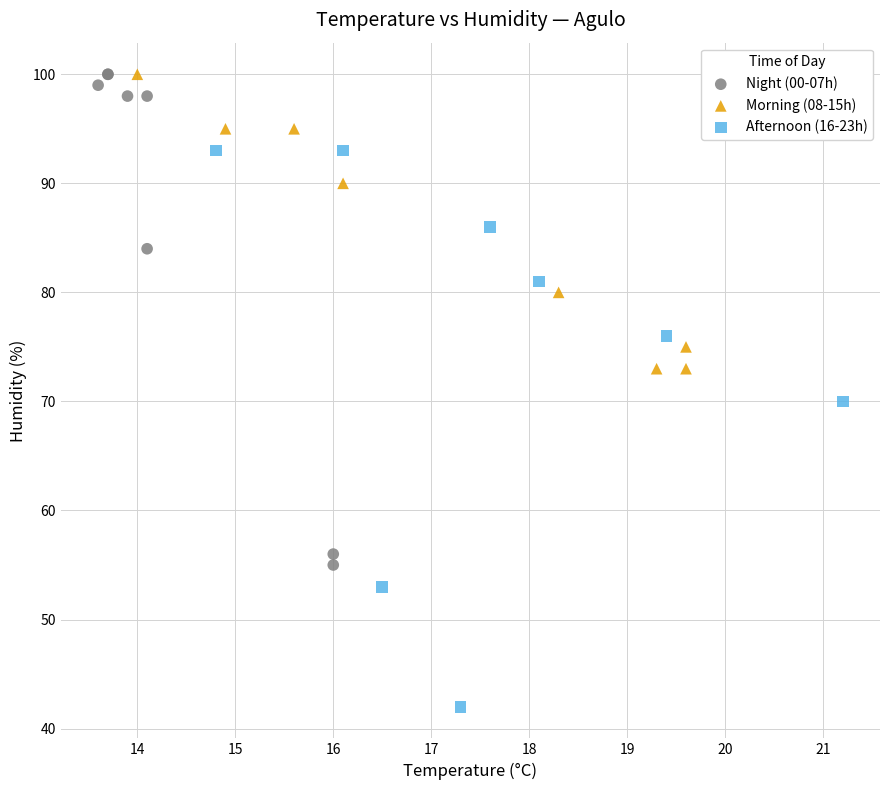

Which series has the widest spread of Y values?

Afternoon (16-23h)